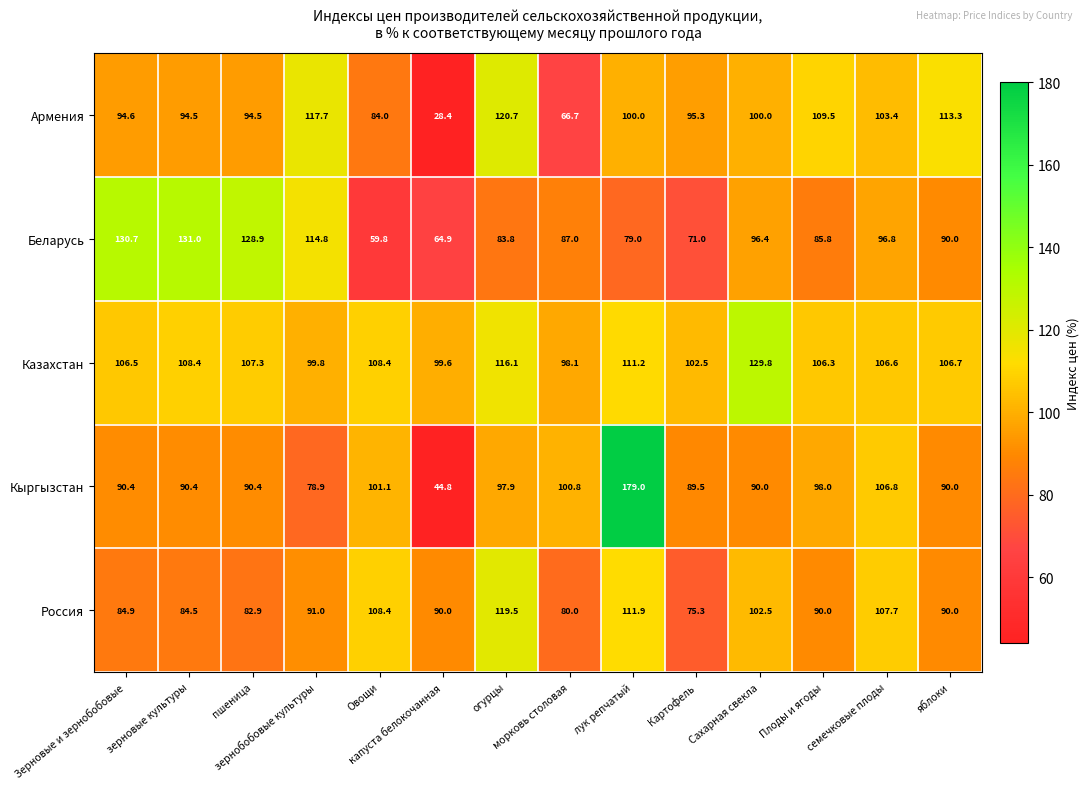

What is the minimum value for Кыргызстан?

44.8